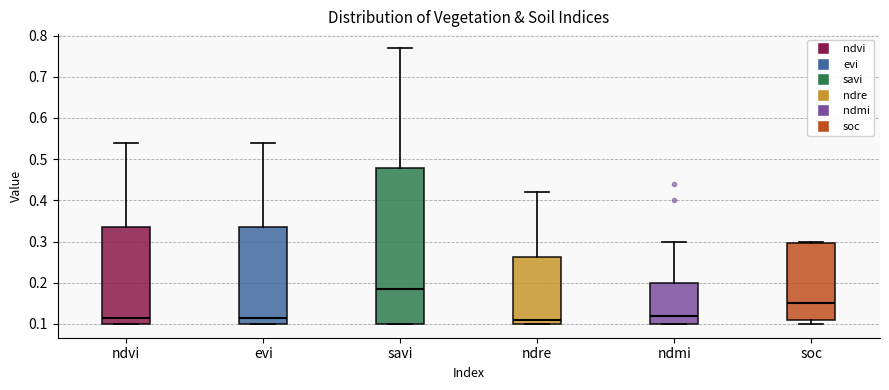

Reading left to right, read every box against the y-axis: the position of its median line, the range the box covers, and the ends of its whiskers. The values are not printed on the chart, so give them approximately, as read against the axis.

ndvi: median 0.12, box 0.10 to 0.34, whiskers 0.10 to 0.54
evi: median 0.12, box 0.10 to 0.34, whiskers 0.10 to 0.54
savi: median 0.19, box 0.10 to 0.48, whiskers 0.10 to 0.77
ndre: median 0.11, box 0.10 to 0.26, whiskers 0.10 to 0.42
ndmi: median 0.12, box 0.10 to 0.20, whiskers 0.10 to 0.30
soc: median 0.15, box 0.11 to 0.30, whiskers 0.10 to 0.30 (just above the box's upper edge)